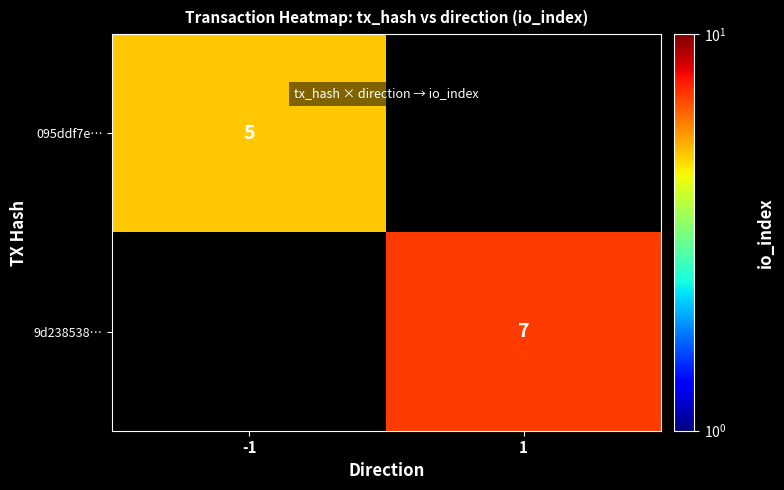

Is the value of 9d238538… at 1 greater than the value of 095ddf7e… at -1?

Yes